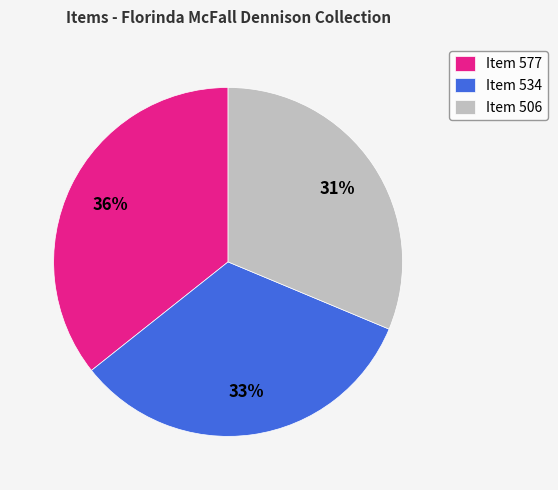

To the nearest percent, what is the average slice percentage?

33%